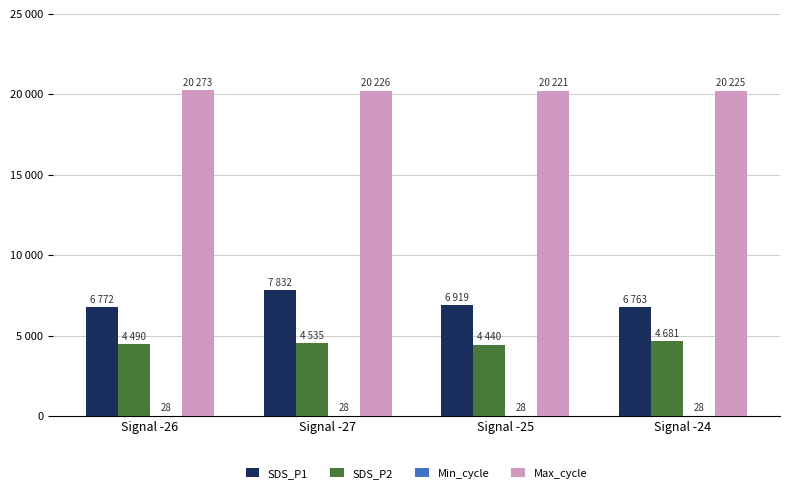

What is the value of the Min_cycle bar at the 2nd from the left?

28